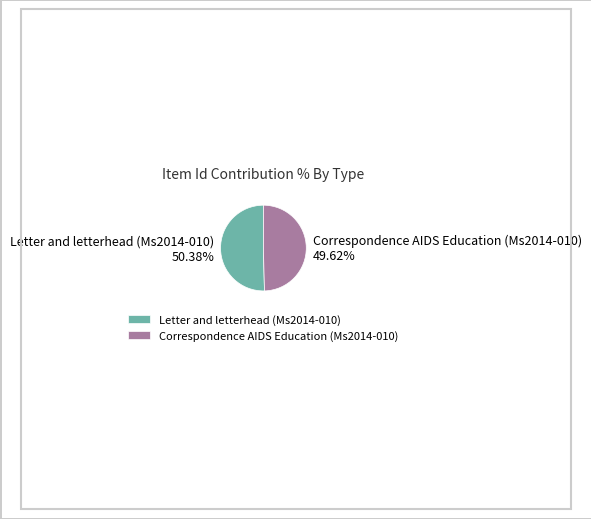

How many slices are in this pie chart?

2